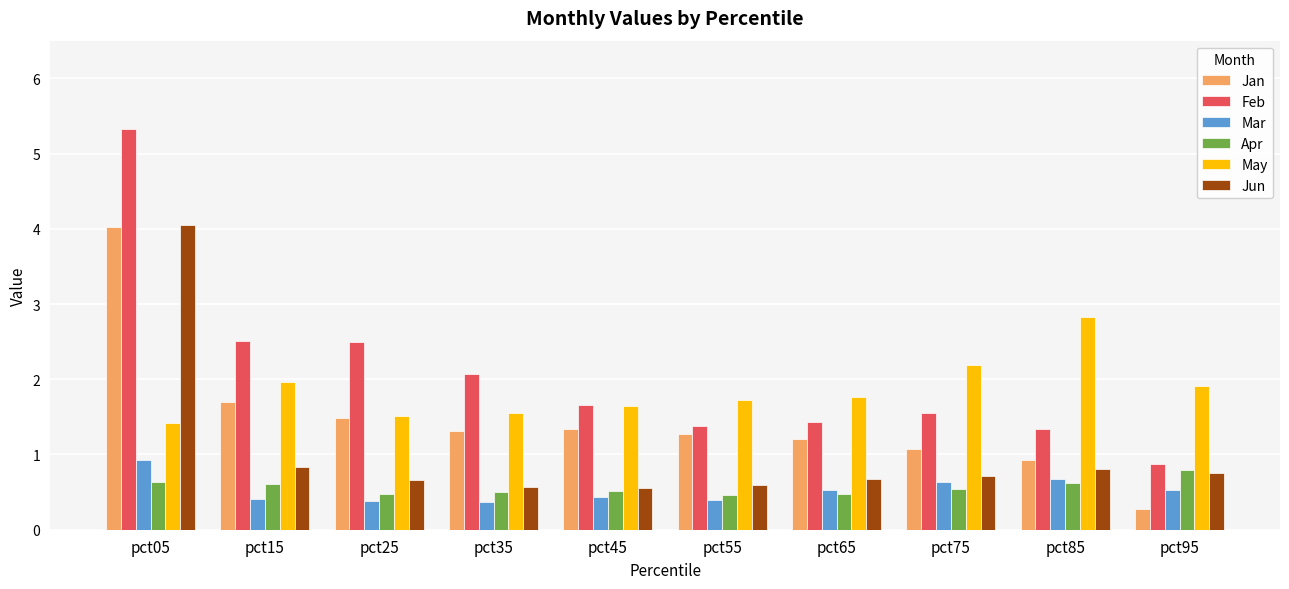

What is the sum of the Apr values at pct35 and pct95?

1.3